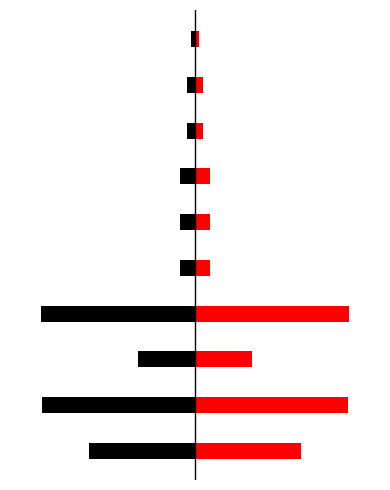

Is it true that Pagu (Black) equals -2000000000 at 1?

True